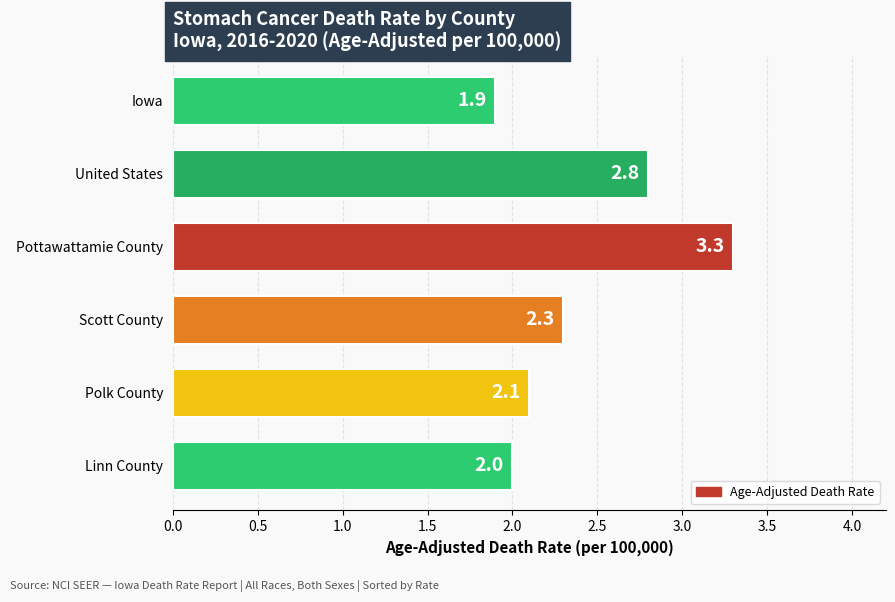

Rank the categories by value from highest to lowest.

Pottawattamie County, United States, Scott County, Polk County, Linn County, Iowa